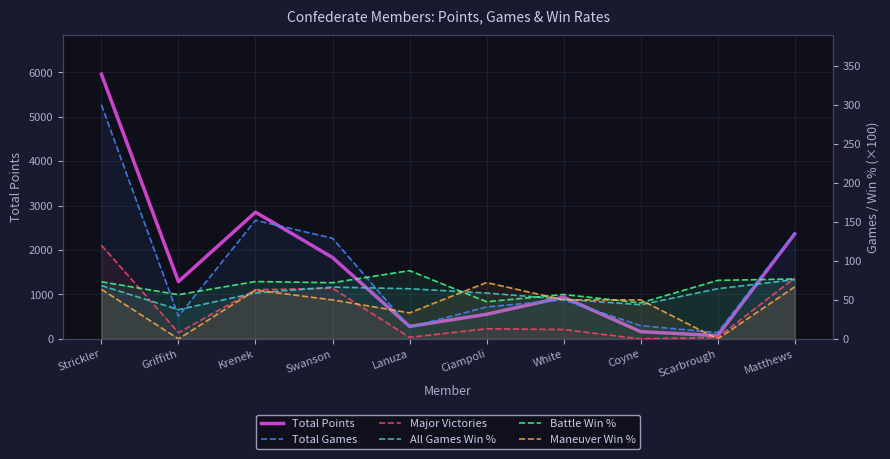

Reading left to right, extract all data points from this chart.

Total Points: Strickler=5954.2	Griffith=1289.4	Krenek=2850.9	Swanson=1831.3	Lanuza=281.6	Ciampoli=553.3	White=939.5	Coyne=162.5	Scarbrough=73.2	Matthews=2362.5
Total Games: Strickler=300.0	Griffith=29.0	Krenek=152.0	Swanson=129.0	Lanuza=15.0	Ciampoli=41.0	White=50.0	Coyne=17.0	Scarbrough=8.0	Matthews=136.0
Major Victories: Strickler=120.0	Griffith=8.0	Krenek=63.0	Swanson=65.0	Lanuza=2.0	Ciampoli=13.0	White=12.0	Coyne=0.0	Scarbrough=2.0	Matthews=78.0
All Games Win %: Strickler=68.4	Griffith=37.5	Krenek=58.9	Swanson=66.4	Lanuza=64.3	Ciampoli=58.8	White=51.0	Coyne=43.8	Scarbrough=64.3	Matthews=75.9
Battle Win %: Strickler=73.2	Griffith=56.7	Krenek=73.5	Swanson=72.0	Lanuza=87.5	Ciampoli=47.6	White=56.9	Coyne=46.2	Scarbrough=75.0	Matthews=76.9
Maneuver Win %: Strickler=63.5	Griffith=0.0	Krenek=62.5	Swanson=50.0	Lanuza=33.3	Ciampoli=72.2	White=50.0	Coyne=50.0	Scarbrough=0.0	Matthews=66.7